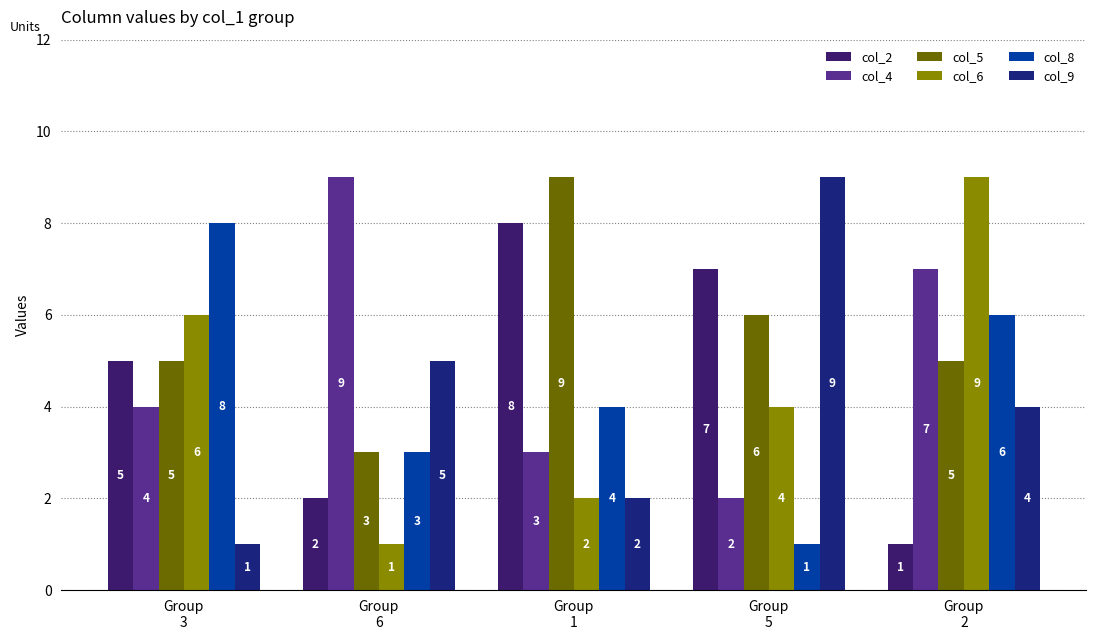

What is the value of the col_6 bar at the 3rd from the left?

2